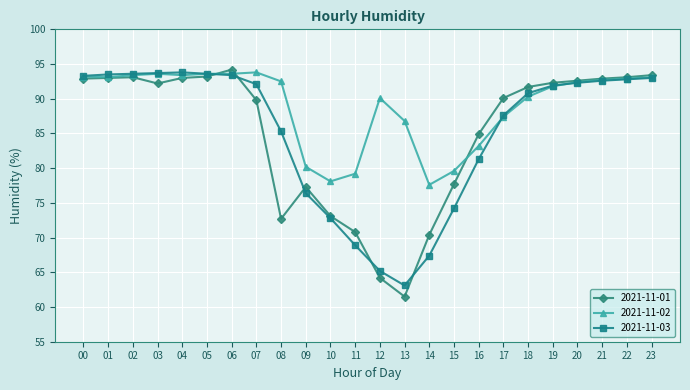

At 16, list the series in order from smallest to largest.

2021-11-03, 2021-11-02, 2021-11-01